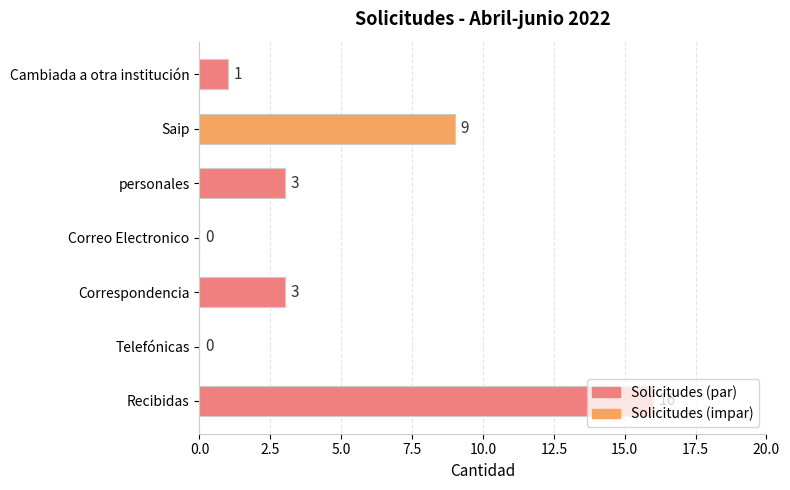

What is the sum of the values at Recibidas and Telefónicas?

16